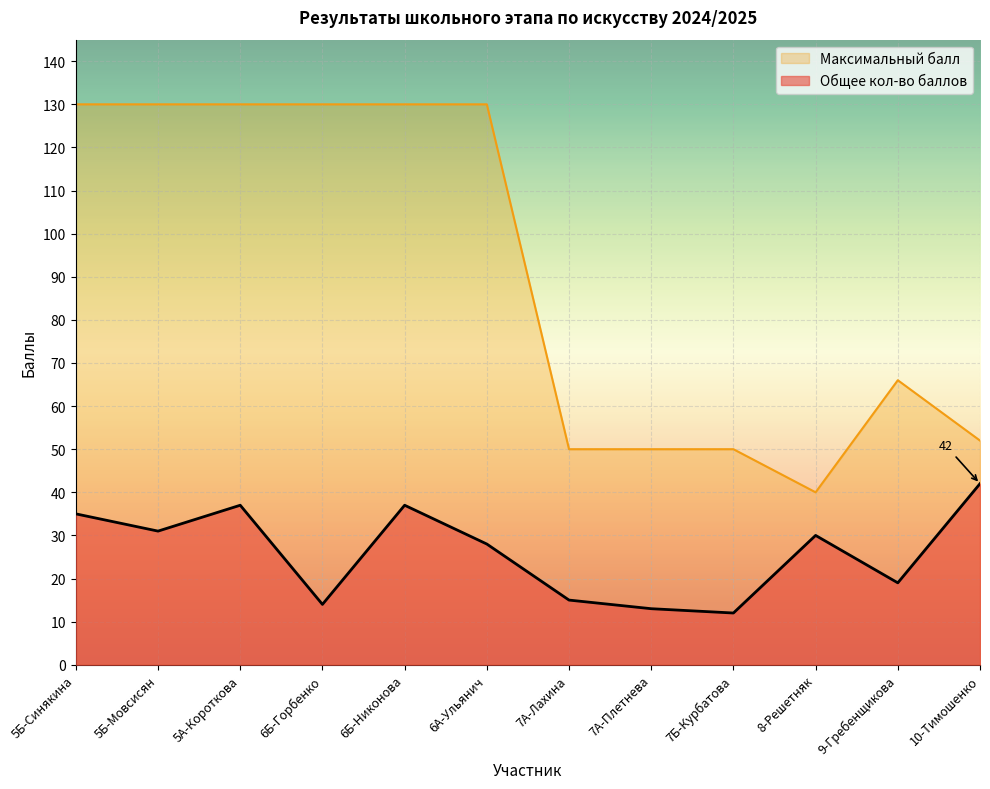

True or false: Максимальный балл and Общее кол-во баллов intersect in this chart.

False